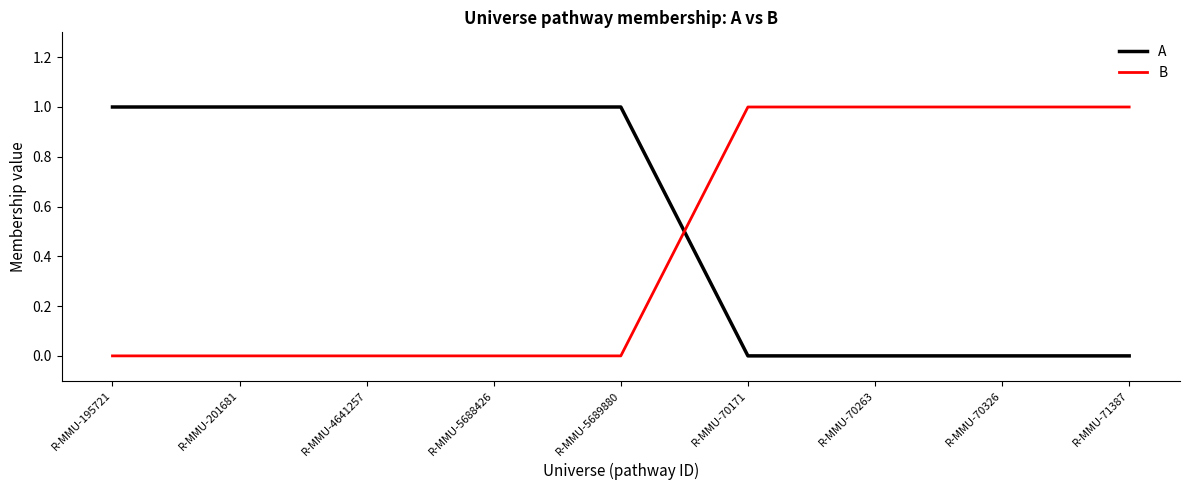

After their last crossing, which series has the higher values: B or A?

B